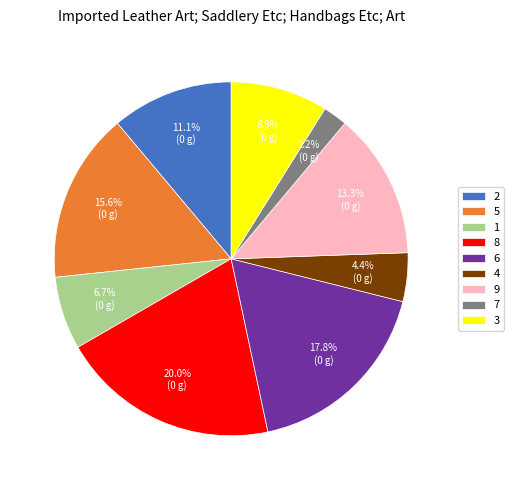

Which slice is the smallest?

7